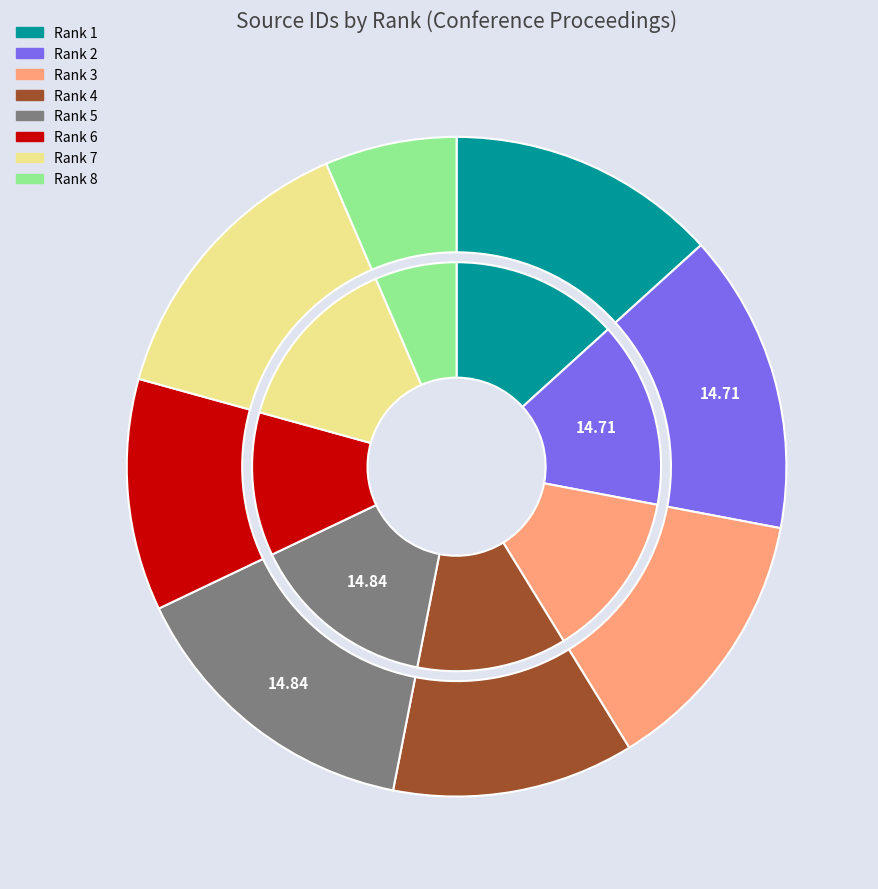

Rank the categories by value from highest to lowest.

Rank 5, Rank 2, Rank 7, Rank 1, Rank 3, Rank 4, Rank 6, Rank 8